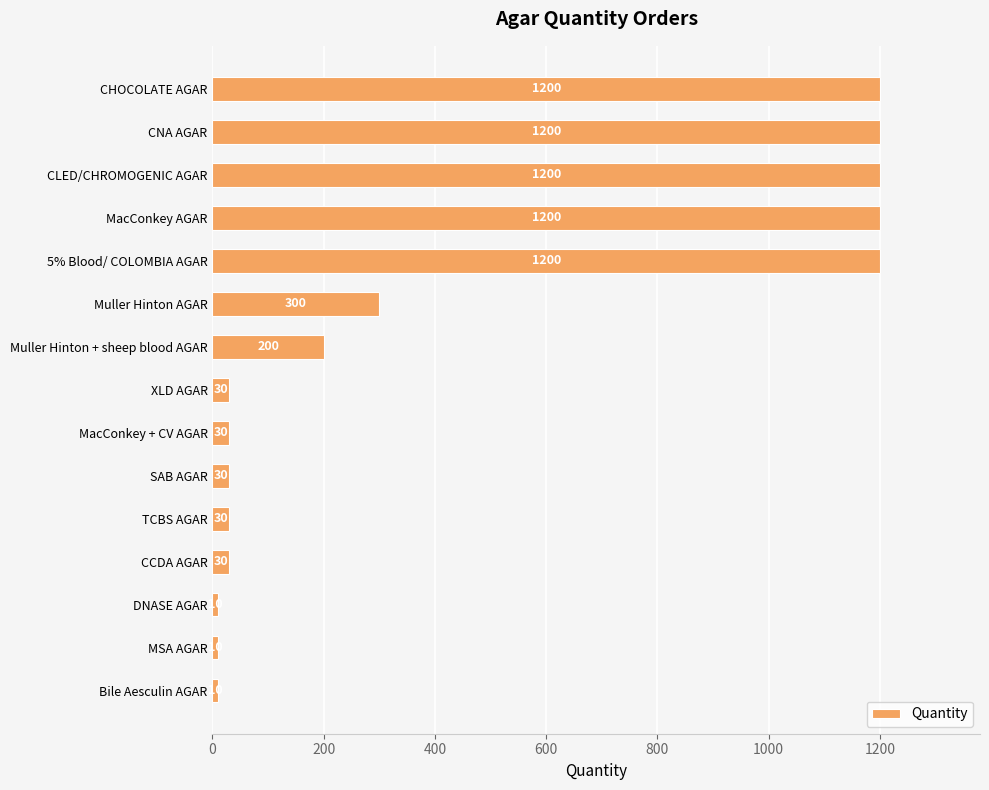

Approximately how many times larger is the value at CNA AGAR compared to SAB AGAR?

40.0